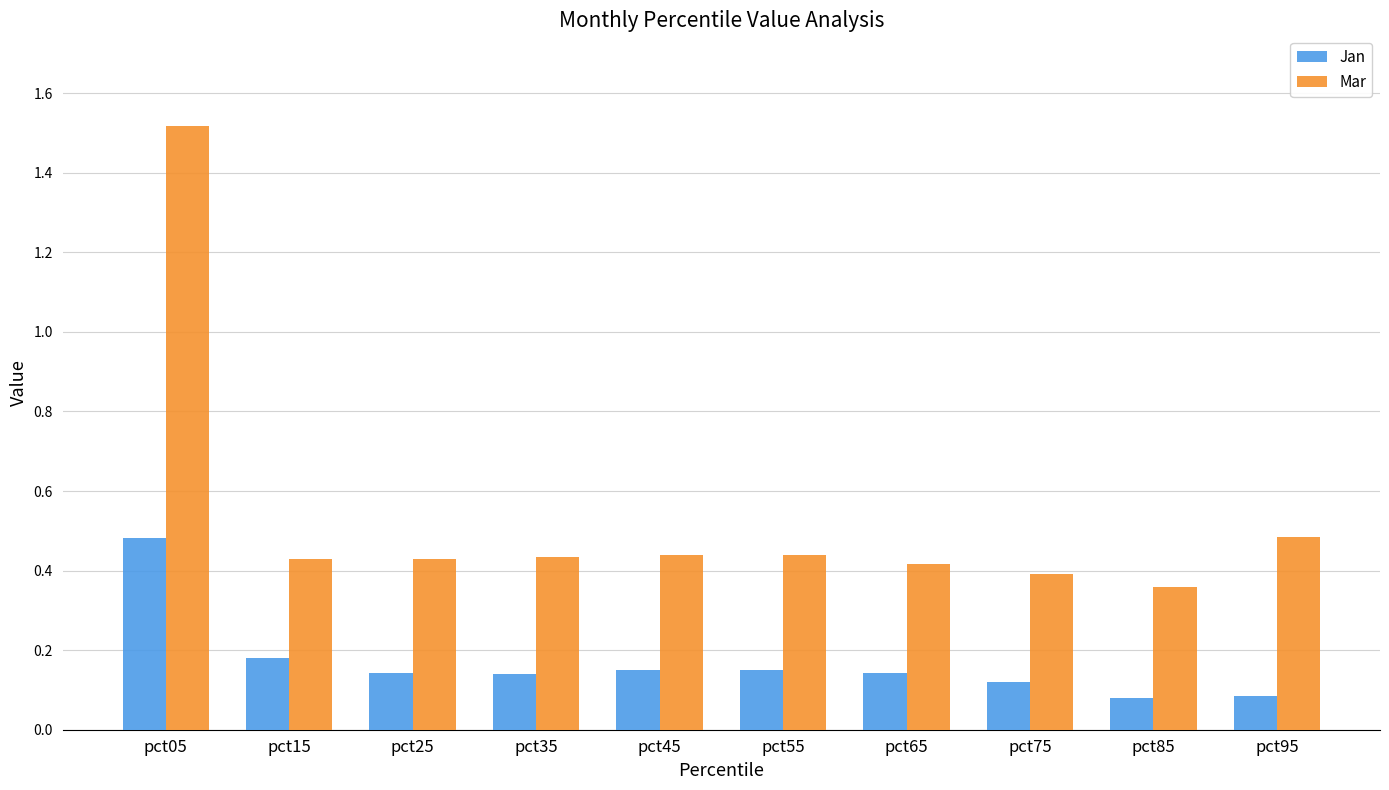

What is the total value across all series at pct25?

0.6